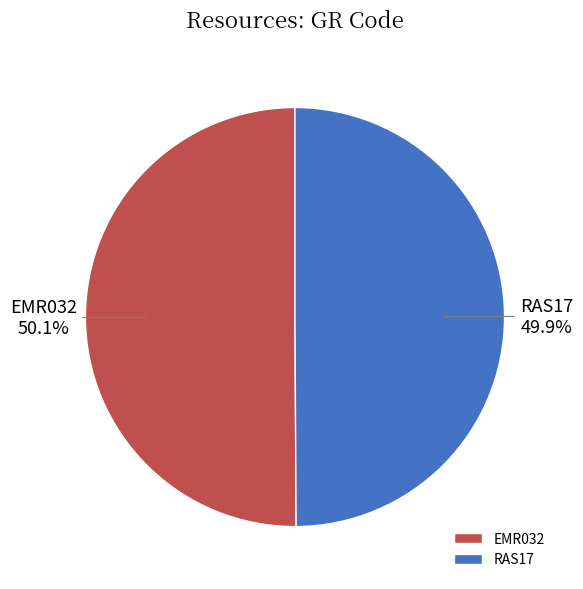

True or false: RAS17 accounts for 37% of the total.

False